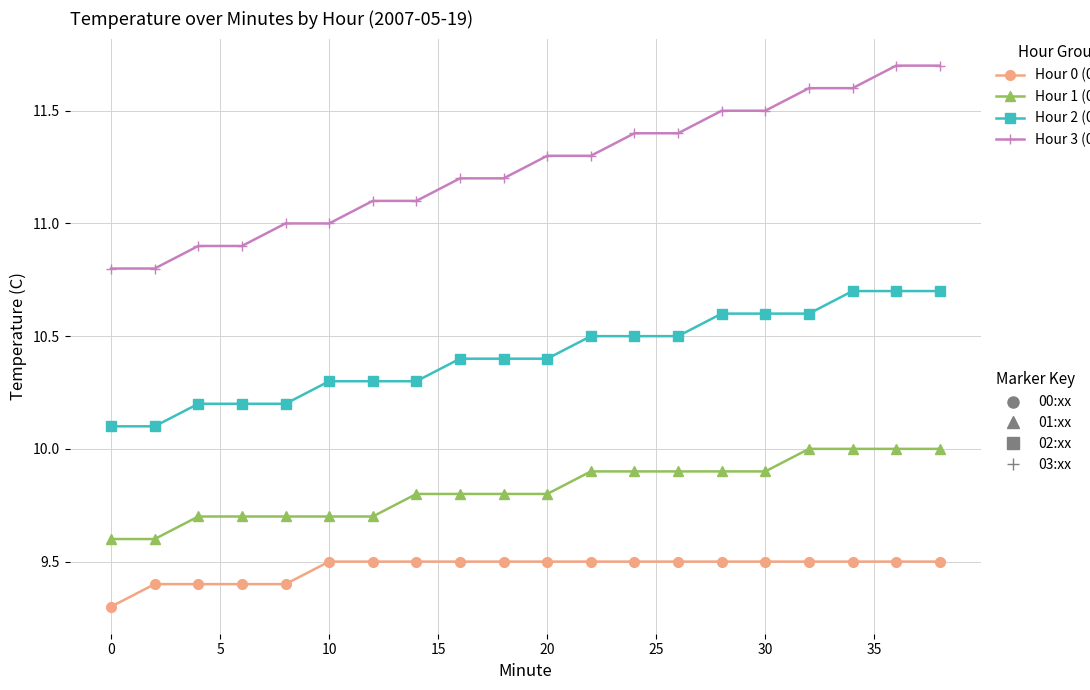

What is the smallest value displayed?

9.3